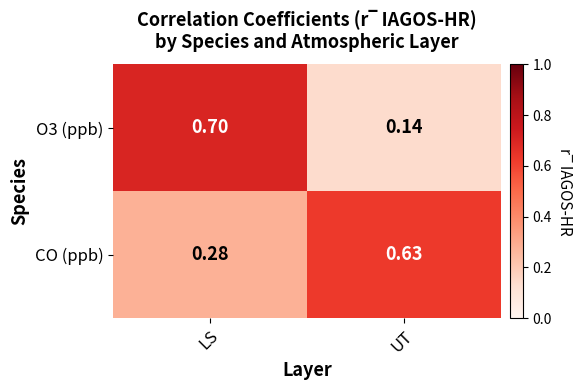

Which series has the widest spread of values?

O3 (ppb)